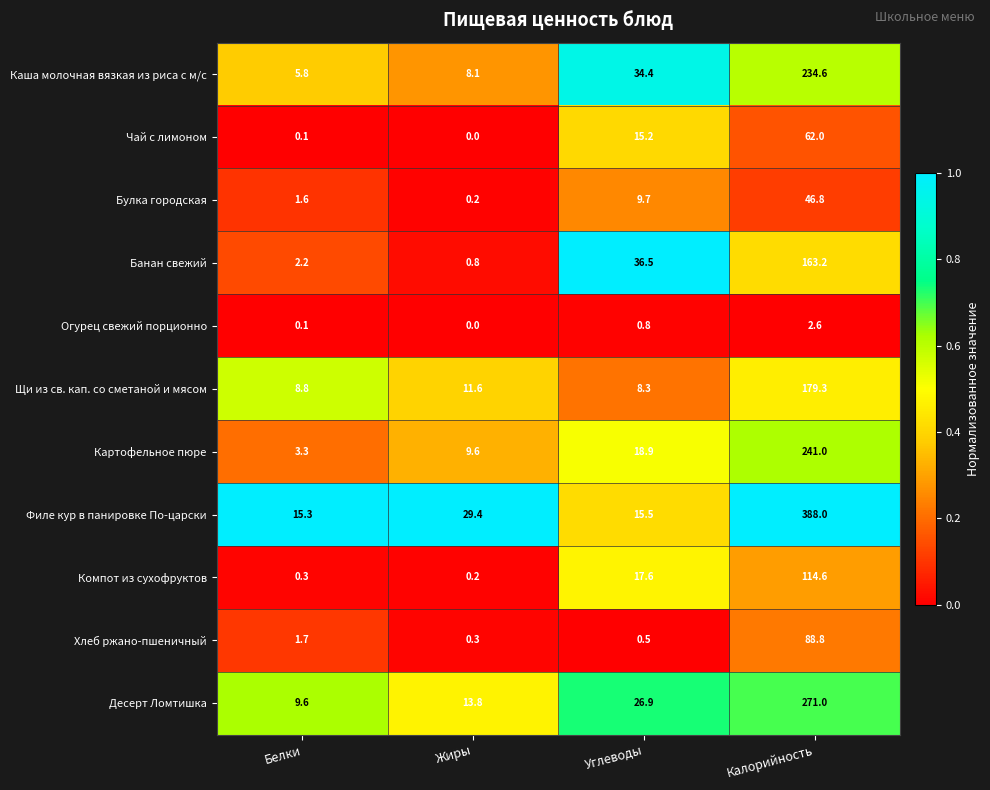

At which label does Банан свежий reach its minimum?

Жиры